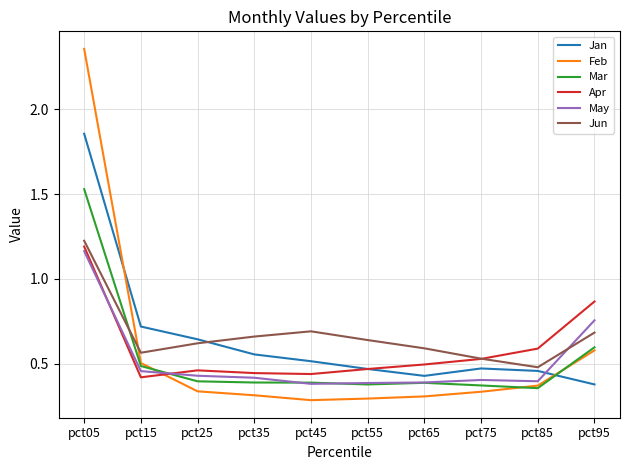

List the series in order of their peak value, highest first.

Feb, Jan, Mar, Jun, Apr, May